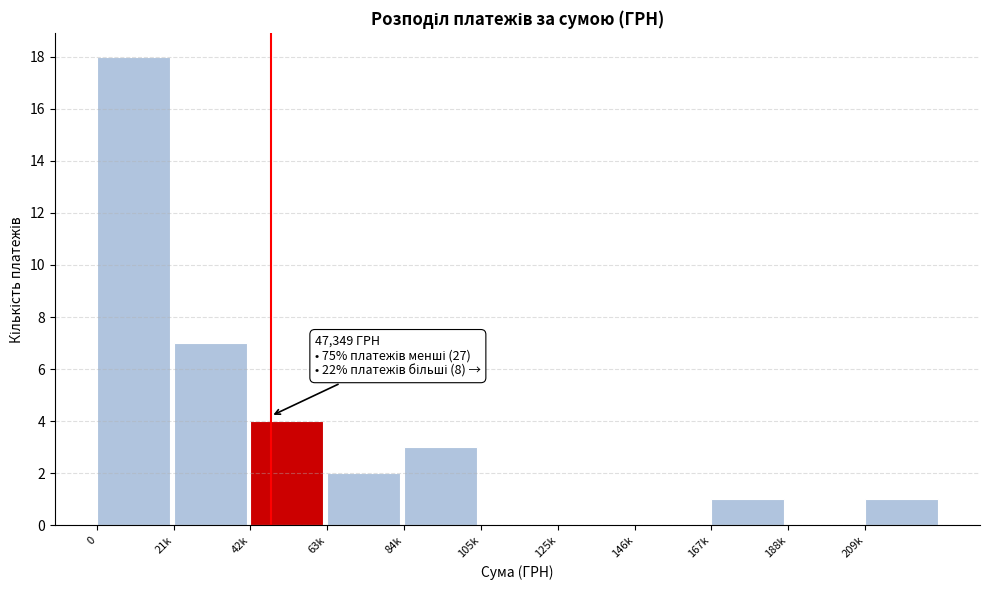

Reading left to right, what are all the values shown in this chart?

0=18	21k=7	42k=4	63k=2	84k=3	105k=0	125k=0	146k=0	167k=1	188k=0	209k=1